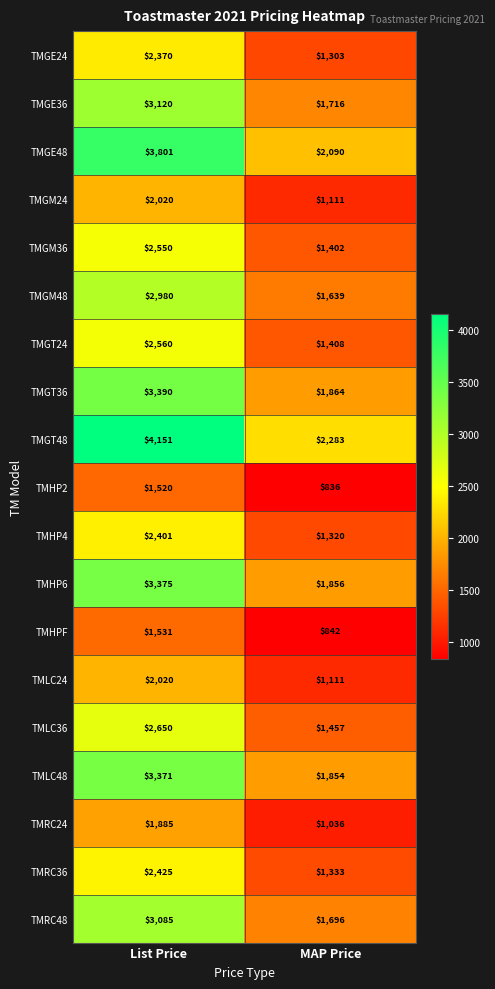

What is the spread (max minus min) of values at MAP Price?

1447